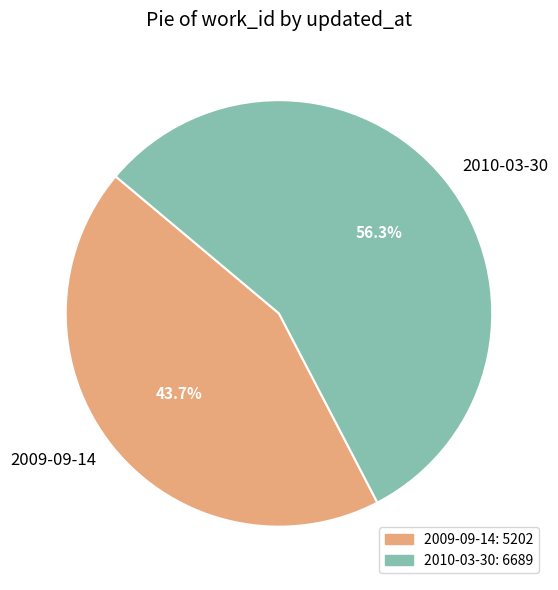

What is the smallest slice in the pie chart?

2009-09-14